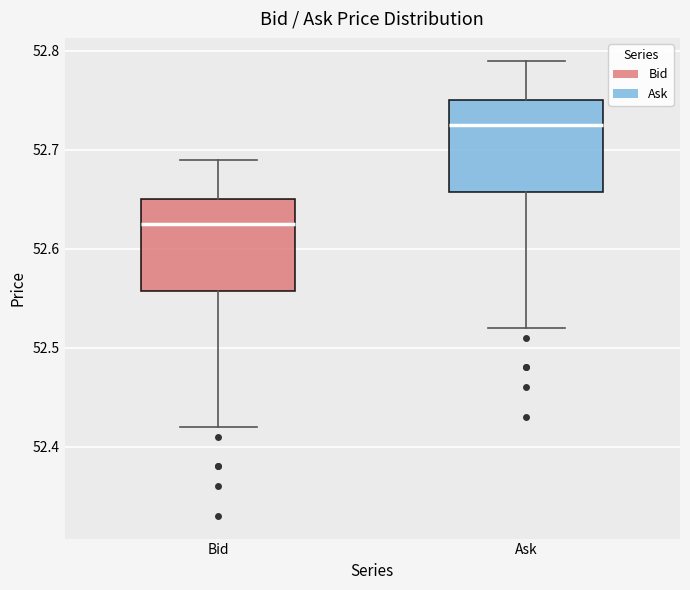

Reading left to right, transcribe this box plot: for each box, give where its median line is, the range the box spans, and where its two whiskers end, as read against the y-axis. The values are not printed on the chart, so give them approximately, as read against the axis.

Bid: median 52.63, box 52.56 to 52.65, whiskers 52.42 to 52.69
Ask: median 52.73, box 52.66 to 52.75, whiskers 52.52 to 52.79